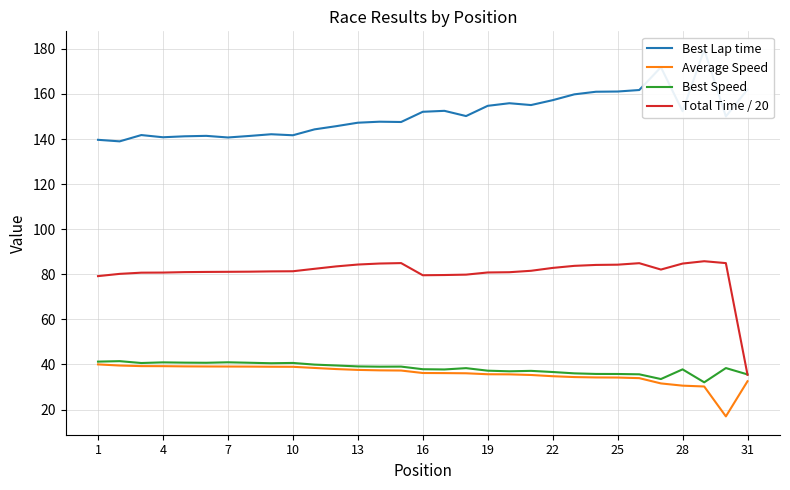

True or false: Average Speed and Best Speed intersect in this chart.

False